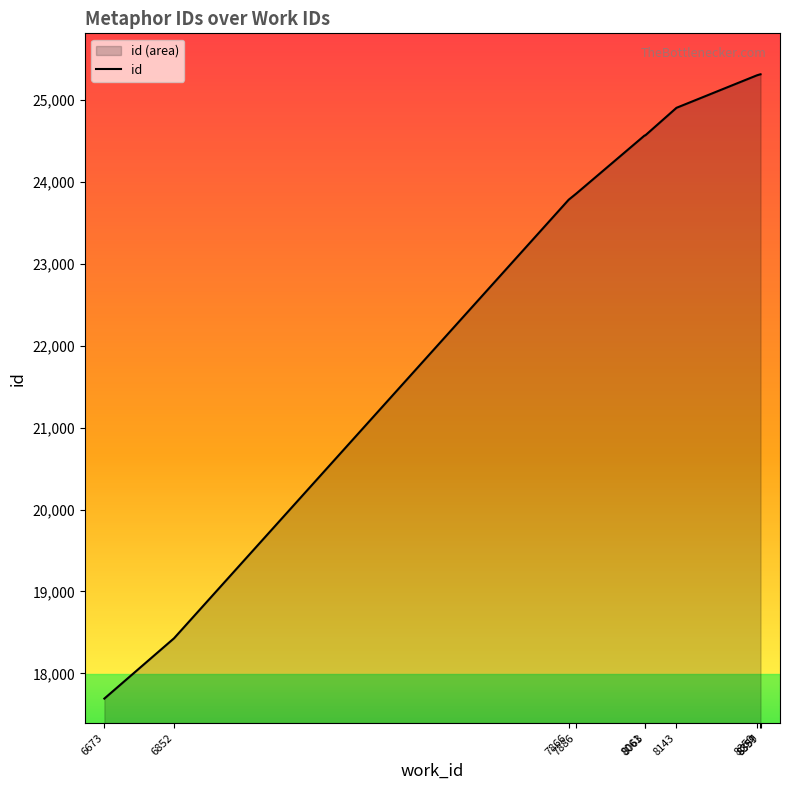

What is the change in value from 7866 to 8061?

+784